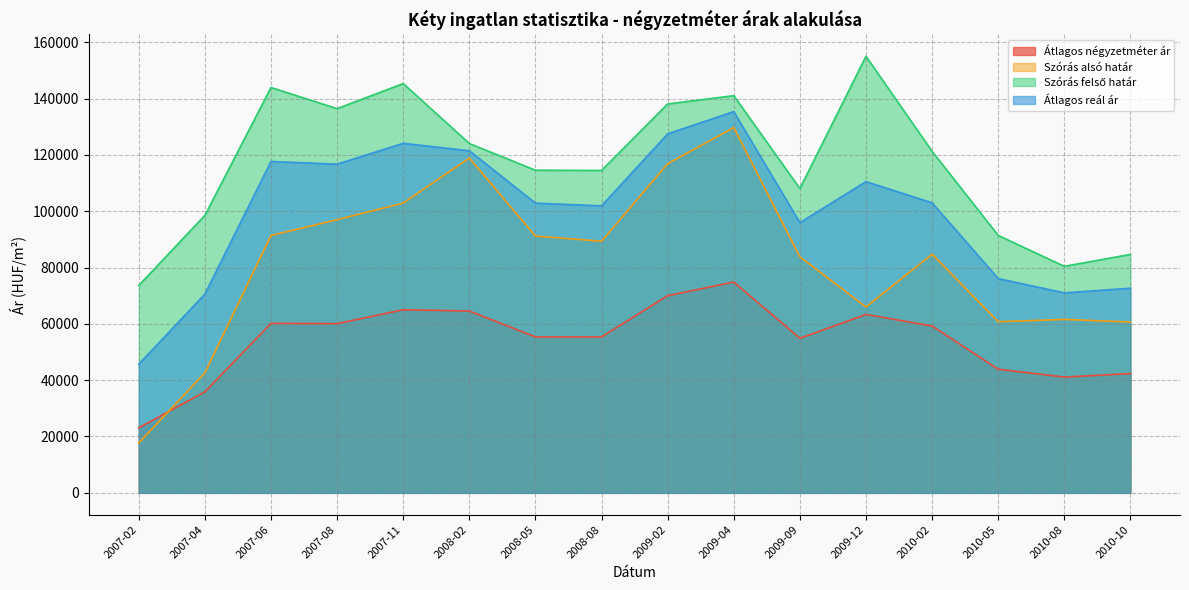

Where is the first local maximum for Átlagos négyzetméter ár?

2007-06